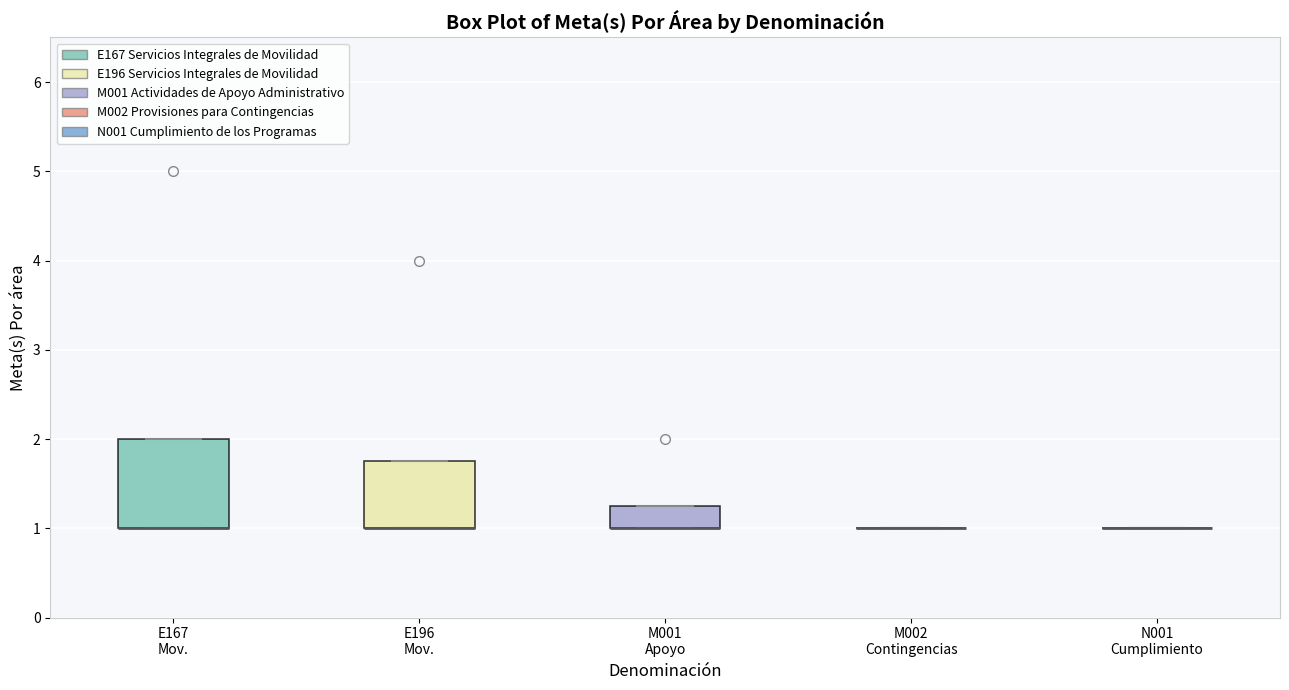

Reading left to right, transcribe this box plot: for each box, give where its median line is, the range the box spans, and where its two whiskers end, as read against the y-axis. The values are not printed on the chart, so give them approximately, as read against the axis.

E167 Mov.: median 1.0 (drawn on the box's lower edge), box 1.0 to 2.0, whiskers 1.0 to 2.0
E196 Mov.: median 1.0 (drawn on the box's lower edge), box 1.0 to 1.8, whiskers 1.0 to 1.8
M001 Apoyo: median 1.0 (drawn on the box's lower edge), box 1.0 to 1.3, whiskers 1.0 to 1.3
M002 Contingencias: box collapsed to a line at 1.0, whiskers 1.0 to 1.0
N001 Cumplimiento: box collapsed to a line at 1.0, whiskers 1.0 to 1.0